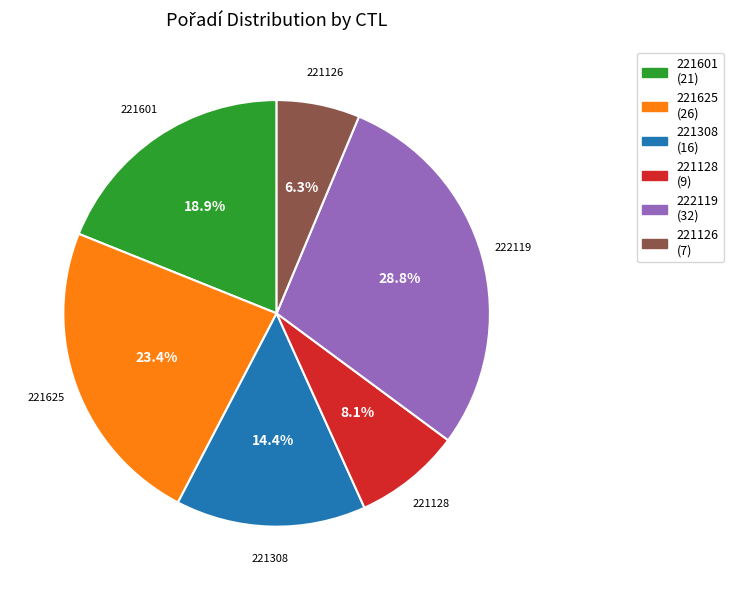

Which slice is the largest?

222119